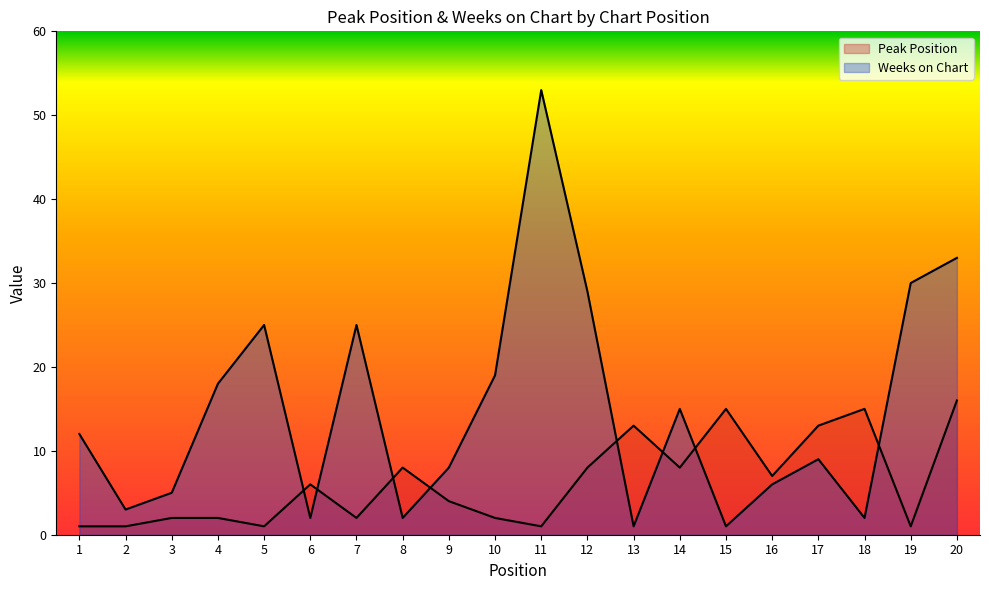

At which category does Peak Position reach its first local valley?

5